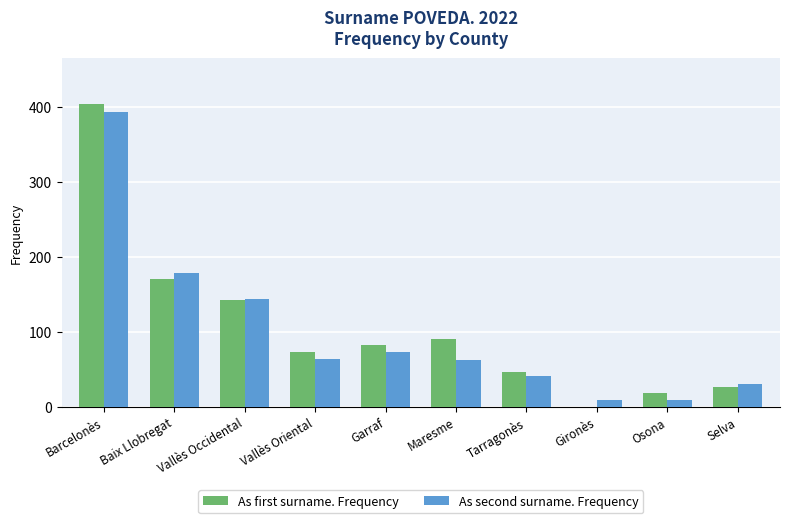

Read the As second surname. Frequency value at Garraf, to the nearest 50.

50